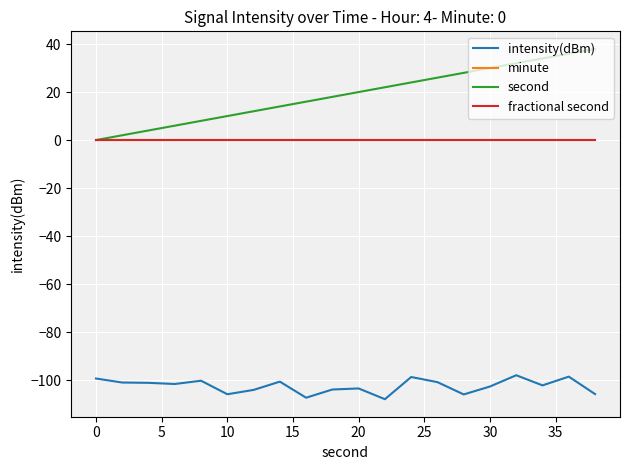

Which series has the widest spread of values?

second